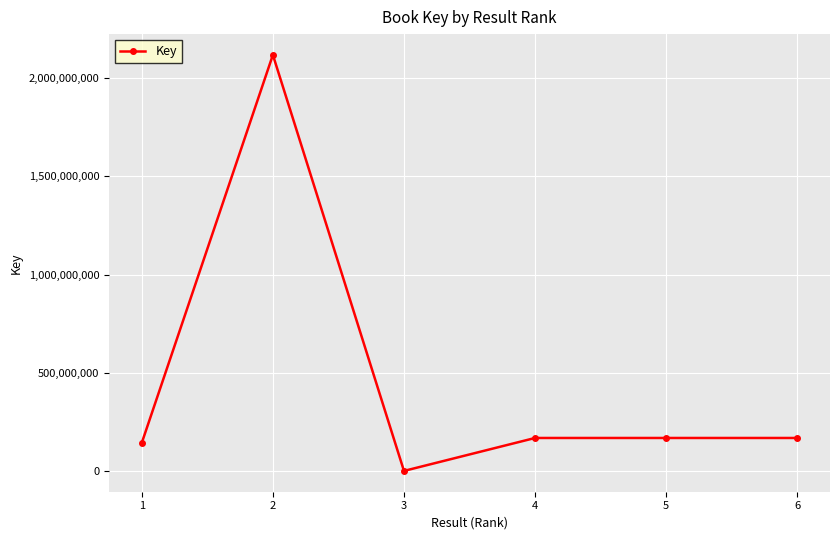

What is the change in value from 2 to 6?

-1947158561